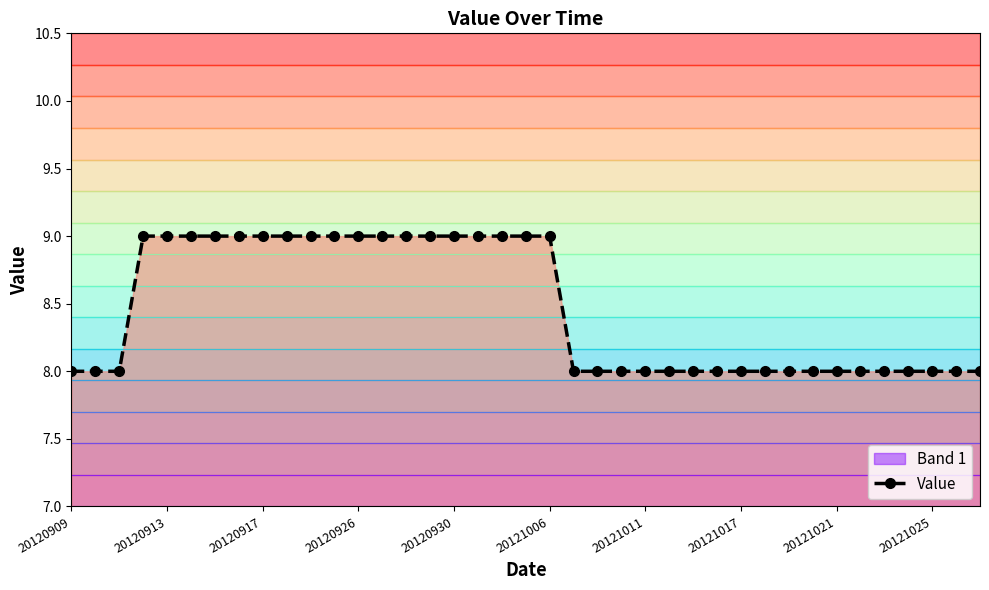

What is the lowest value of the Value series?

8